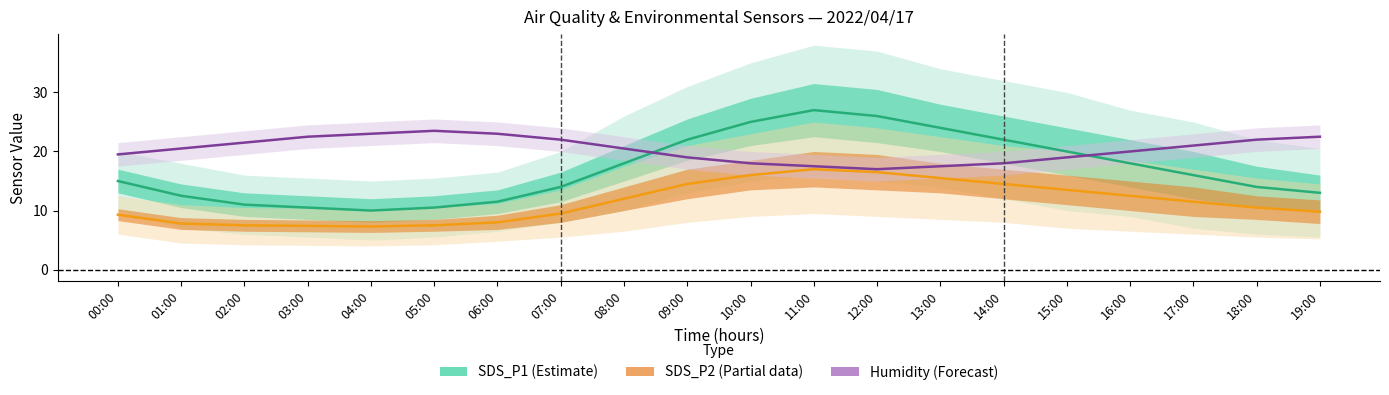

What value does the SDS_P1 (Estimate) series have at 12:00?

26.0